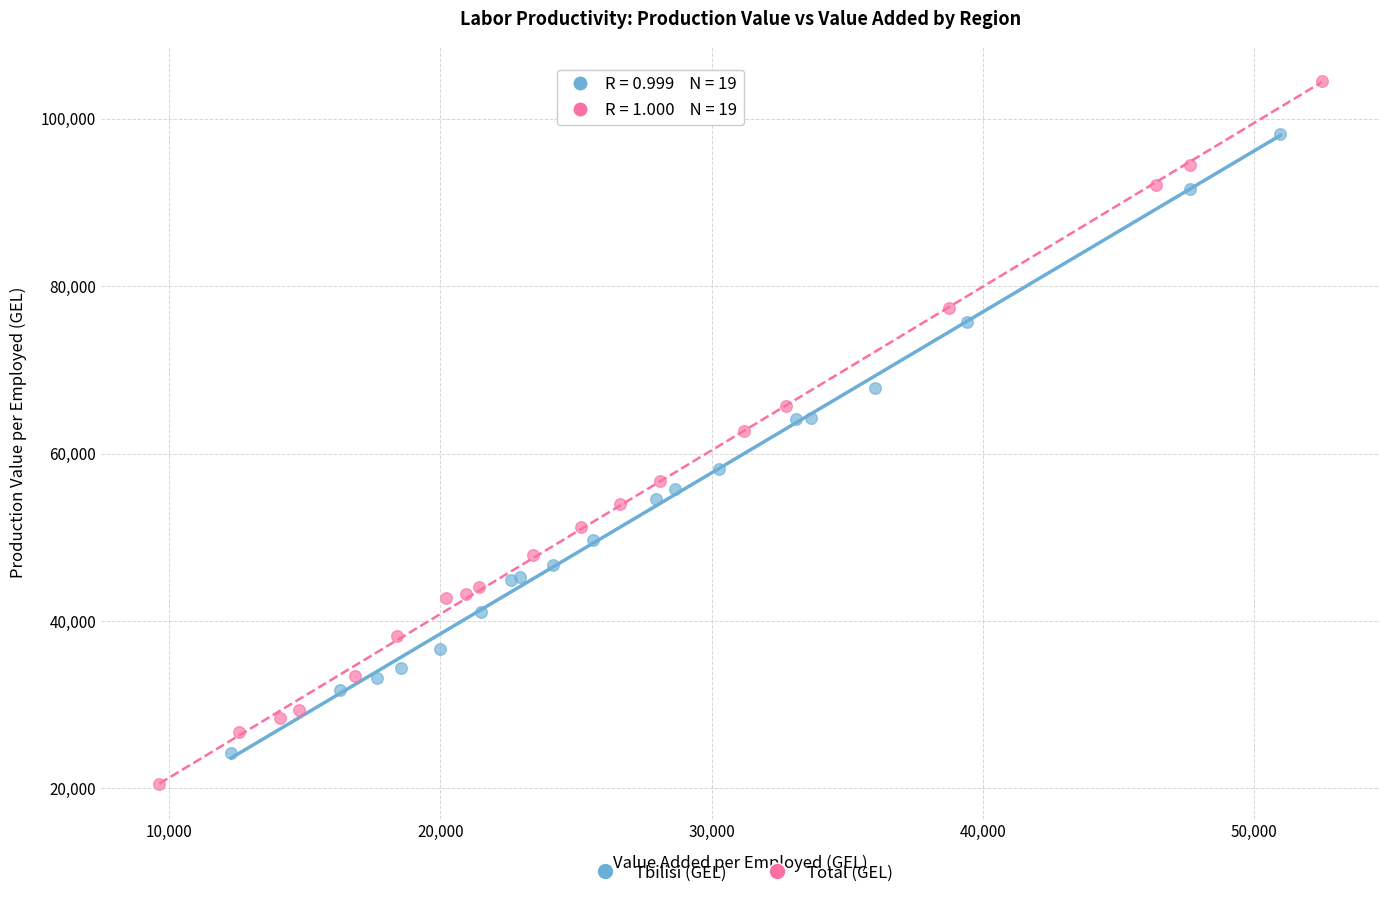

Which series contains the highest Y value?

Total (GEL)